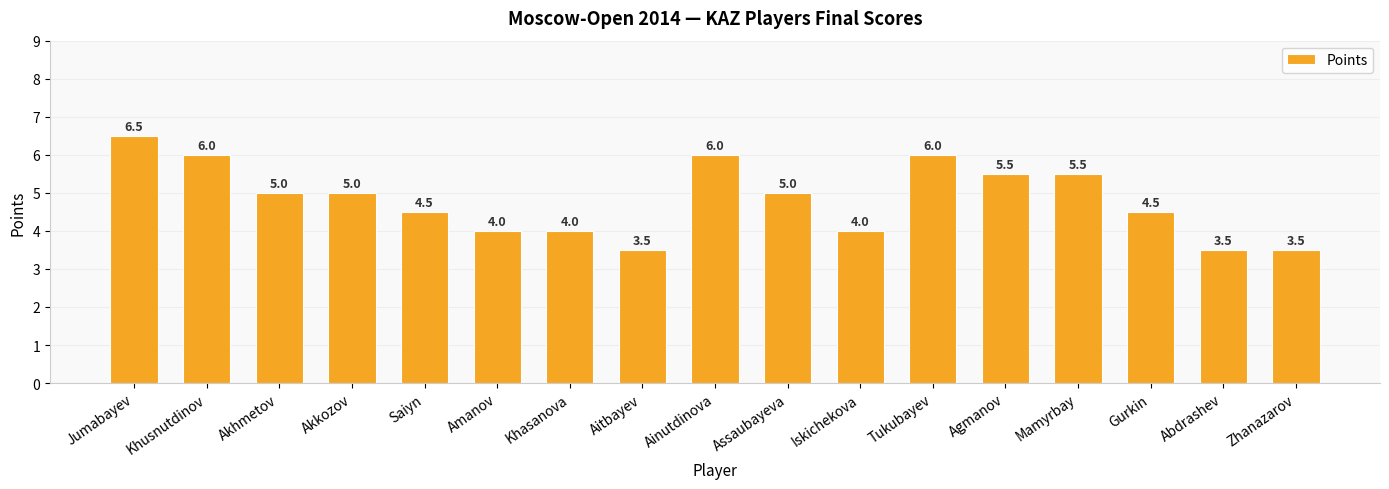

Reading left to right, transcribe all the data shown in this chart.

Jumabayev=6.5	Khusnutdinov=6.0	Akhmetov=5.0	Akkozov=5.0	Saiyn=4.5	Amanov=4.0	Khasanova=4.0	Aitbayev=3.5	Ainutdinova=6.0	Assaubayeva=5.0	Iskichekova=4.0	Tukubayev=6.0	Agmanov=5.5	Mamyrbay=5.5	Gurkin=4.5	Abdrashev=3.5	Zhanazarov=3.5